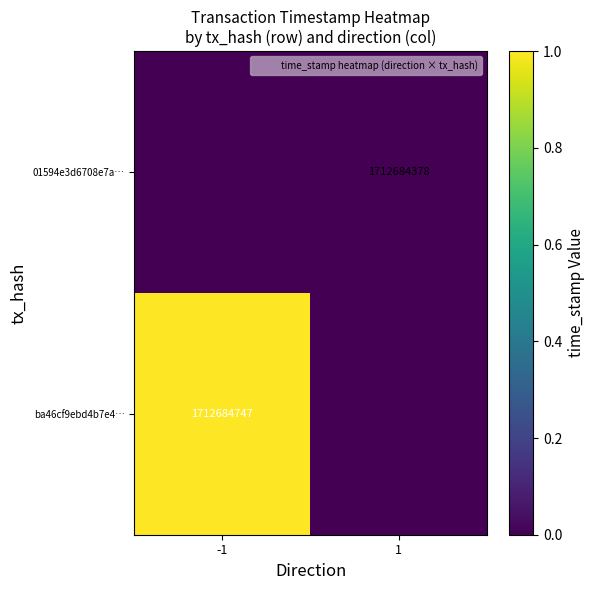

List the labels in order of ba46cf9ebd4b7e4… value, smallest first.

1, -1